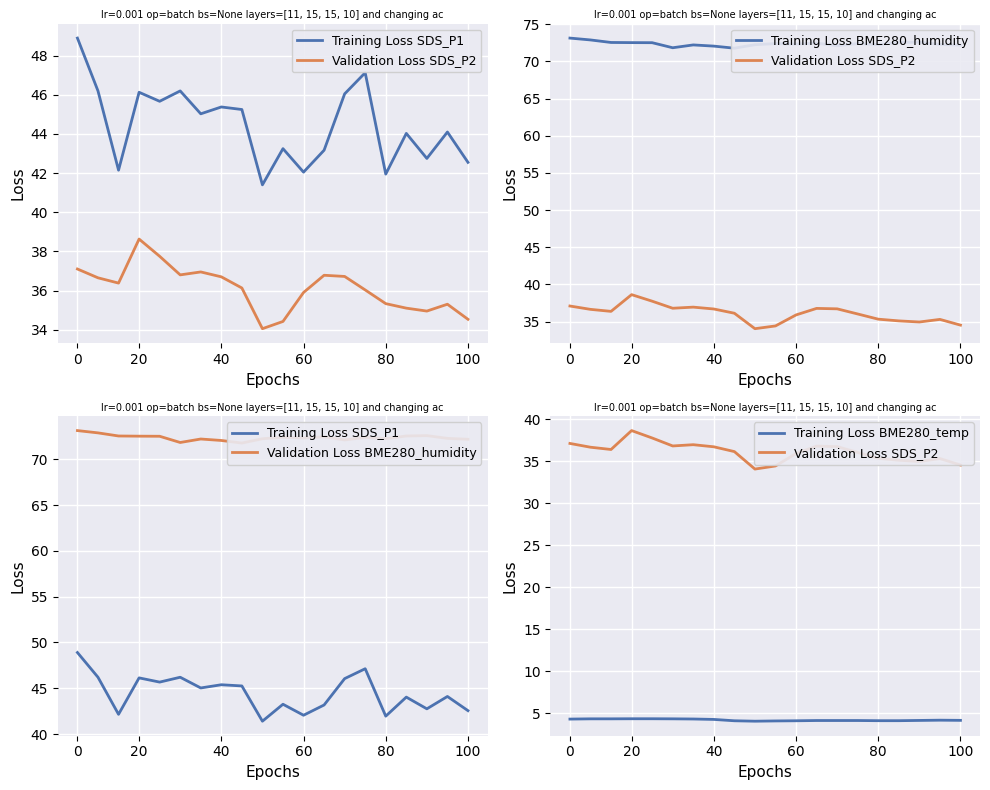

True or false: Validation Loss SDS_P2 and Training Loss BME280_temp cross at least once.

False